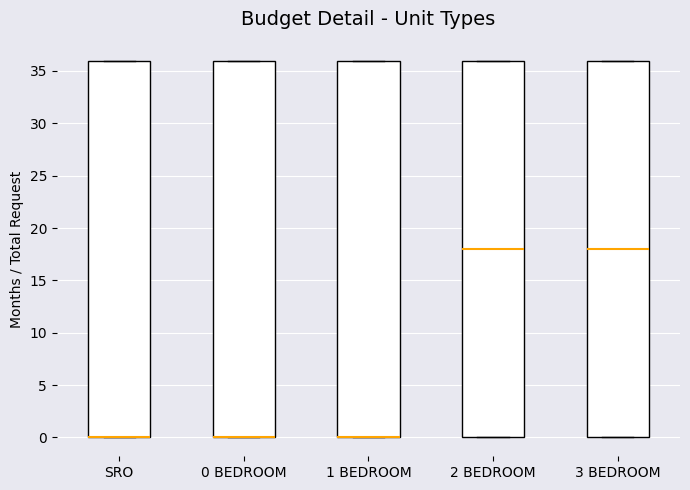

Where is the upper edge of the box for 2 BEDROOM on the y-axis? The values are not printed on the chart, so give them approximately, as read against the axis.

36